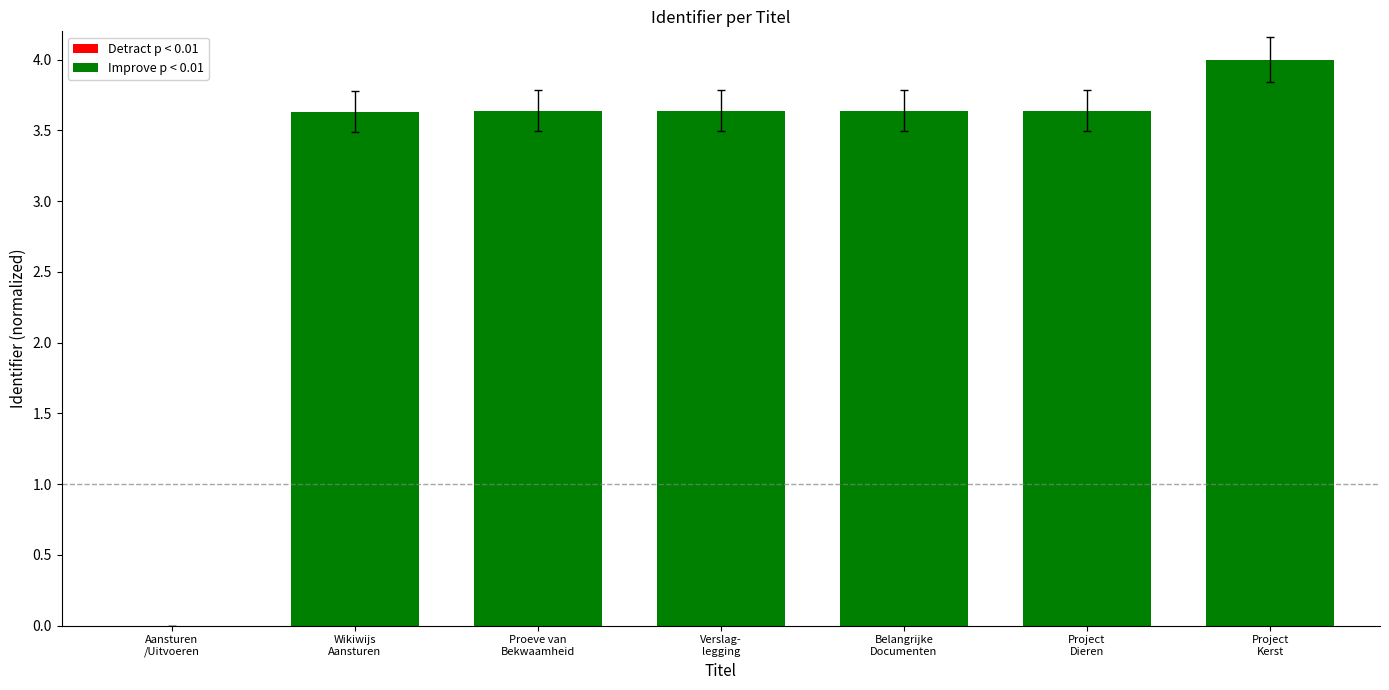

List the labels in order of value, smallest first.

Aansturen / Uitvoeren Publieksactiviteit, Wikiwijs Aansturen / Uitvoeren Publieksactiviteit, Proeve van Bekwaamheid, Verslaglegging, Belangrijke Documenten, Project Dieren-Doe-Dag CITAVERDE College, Project Kerstacitiviteit